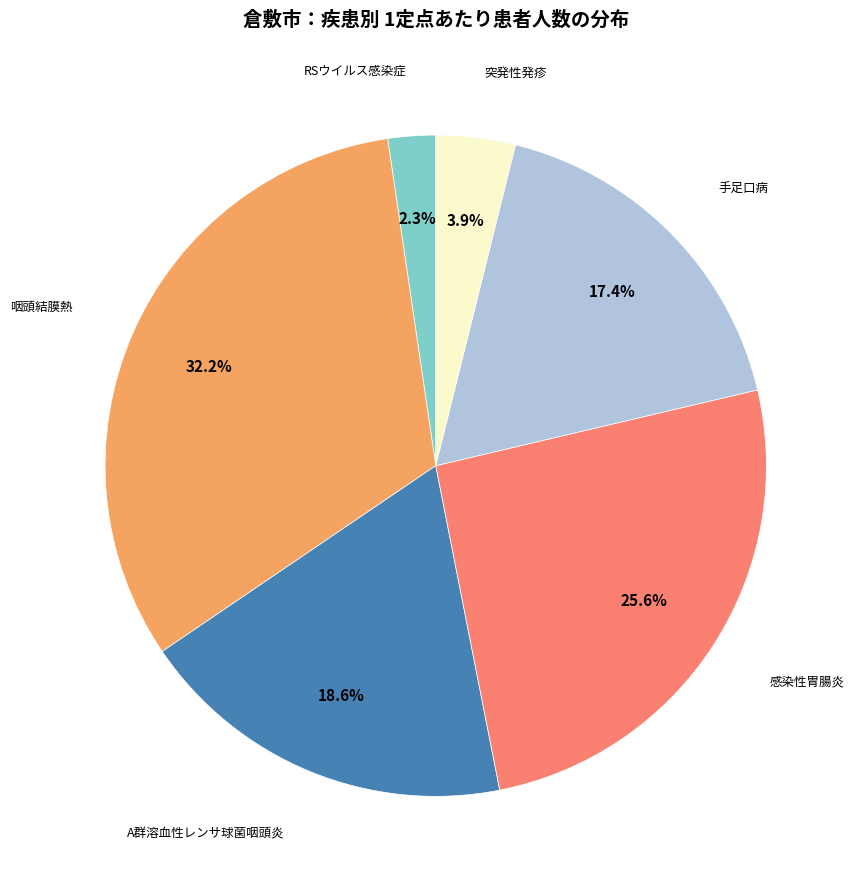

Is there a majority slice in this chart?

No